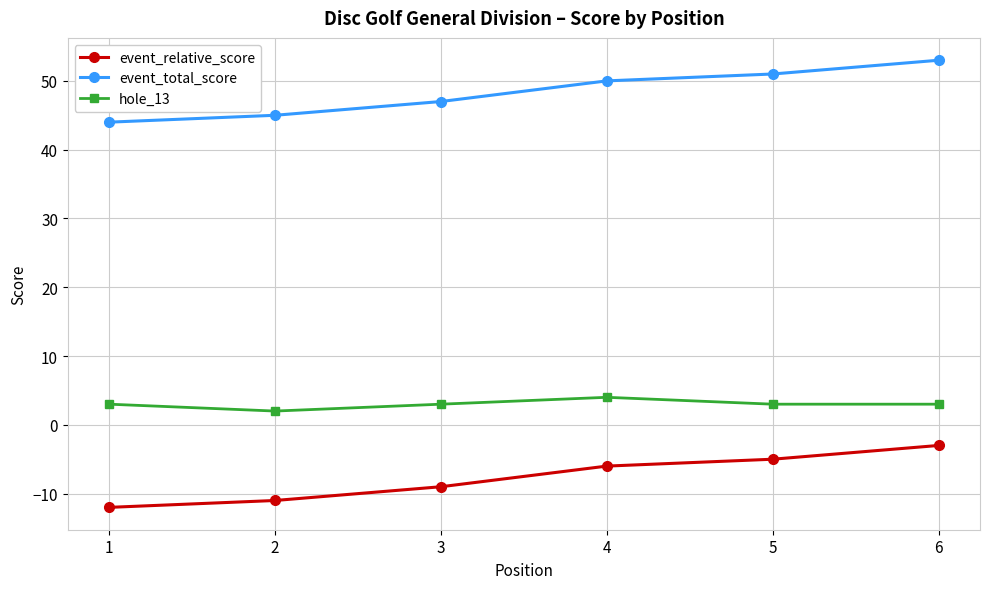

What is the maximum value shown in the chart?

53